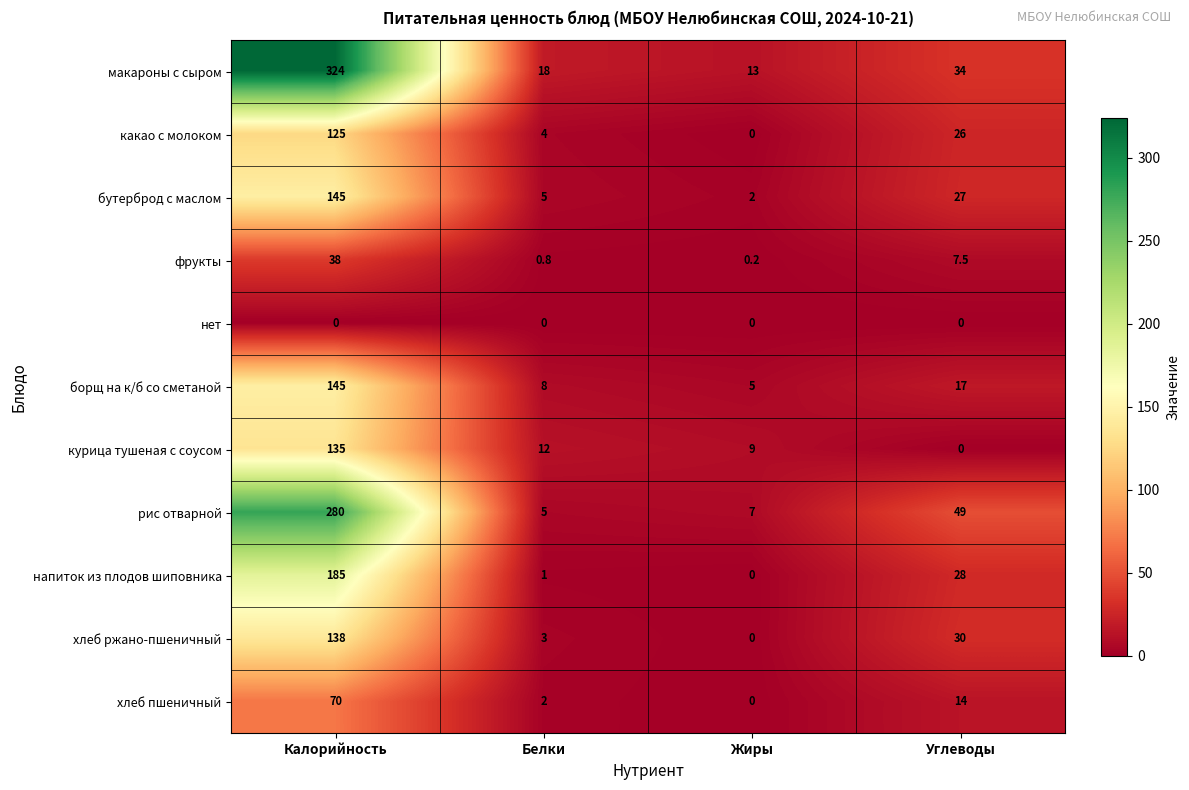

Which series changed the most between Белки and Углеводы?

рис отварной